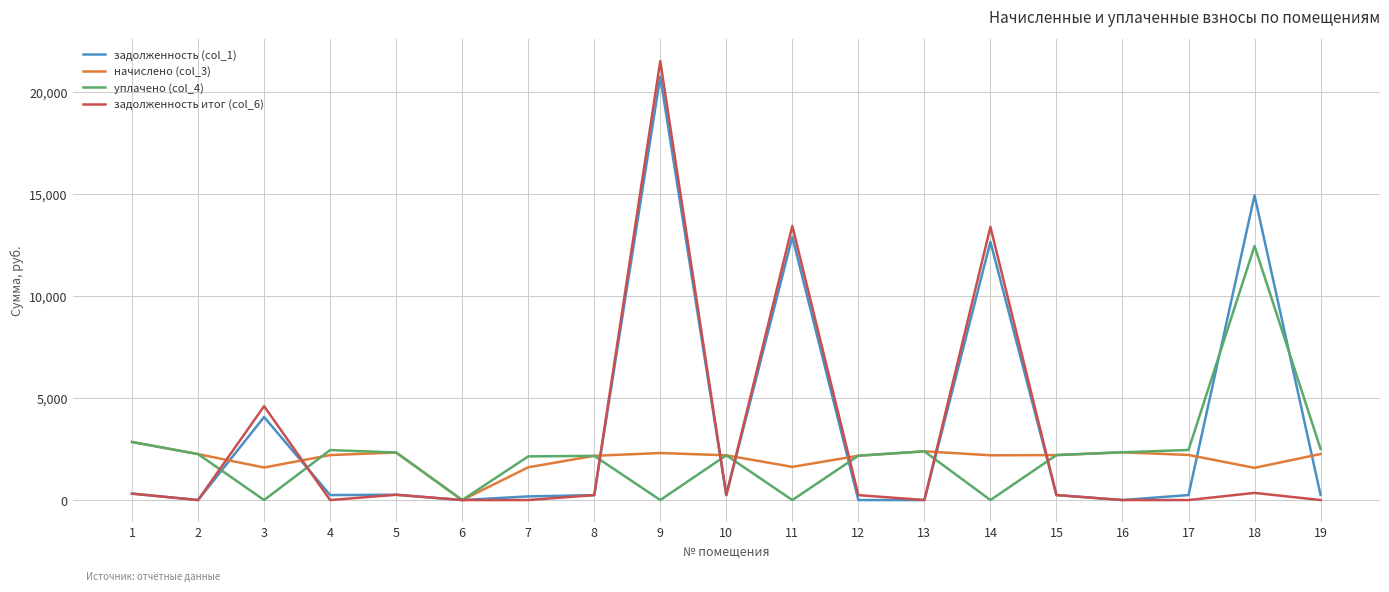

Which series changed the most between 3 and 6?

задолженность итог (col_6)